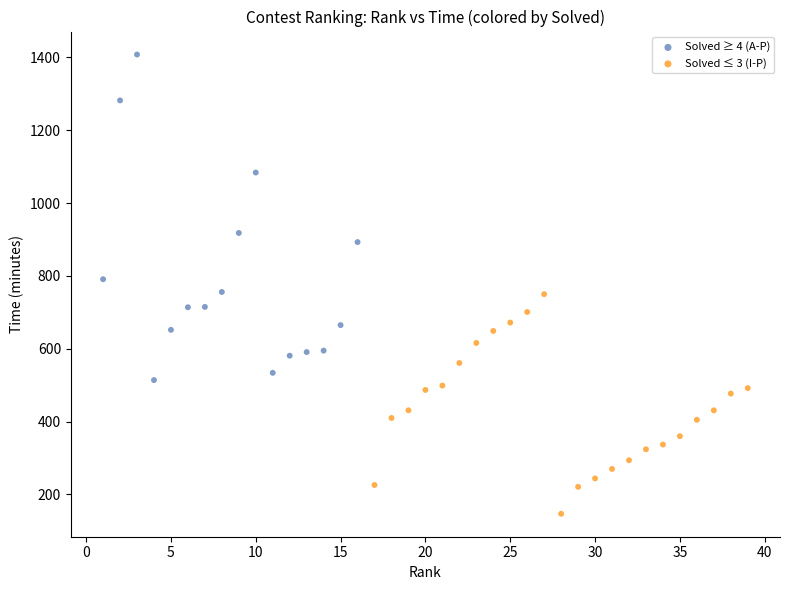

Which series has the widest spread of Y values?

Solved ≥ 4 (A-P)